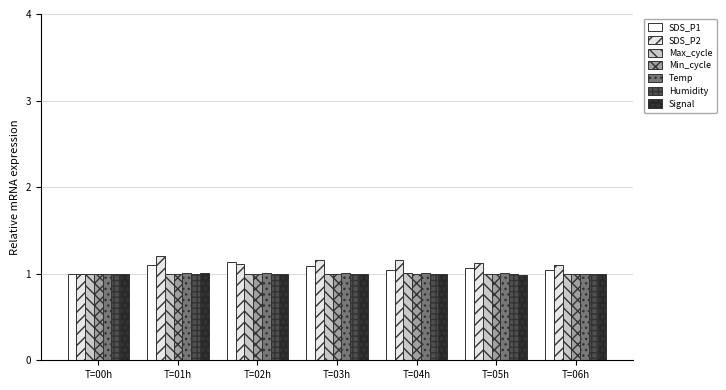

How many bars are there in each group?

7